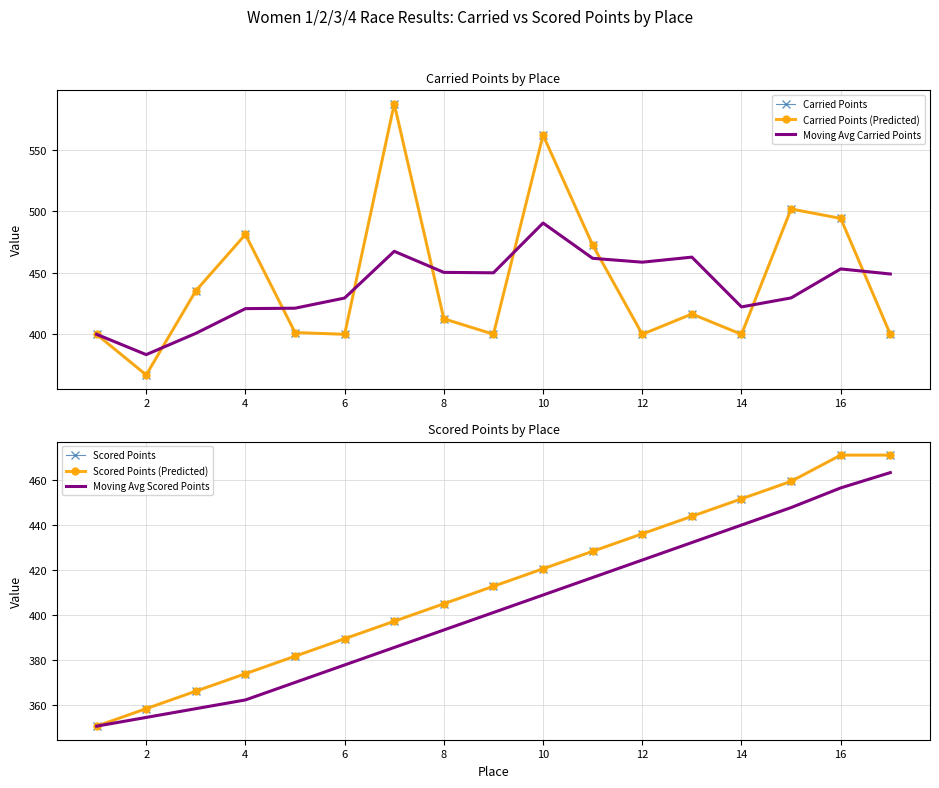

Is this an area chart (filled region under the line)?

No